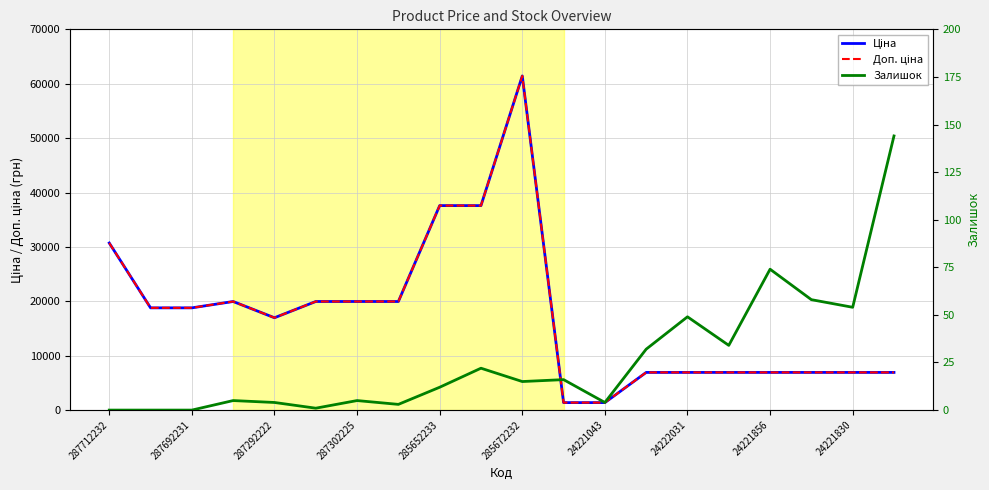

True or false: Доп. ціна has a value of 6925.7 at 24222031.

True